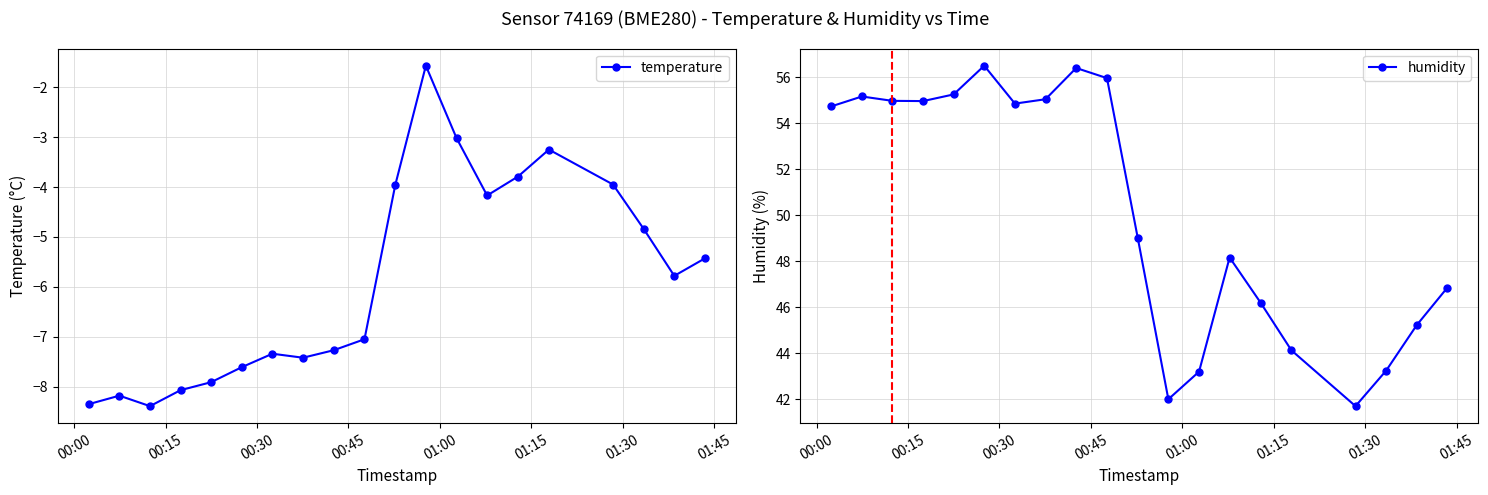

What is the value of the humidity point at the 19th from the left?

45.2